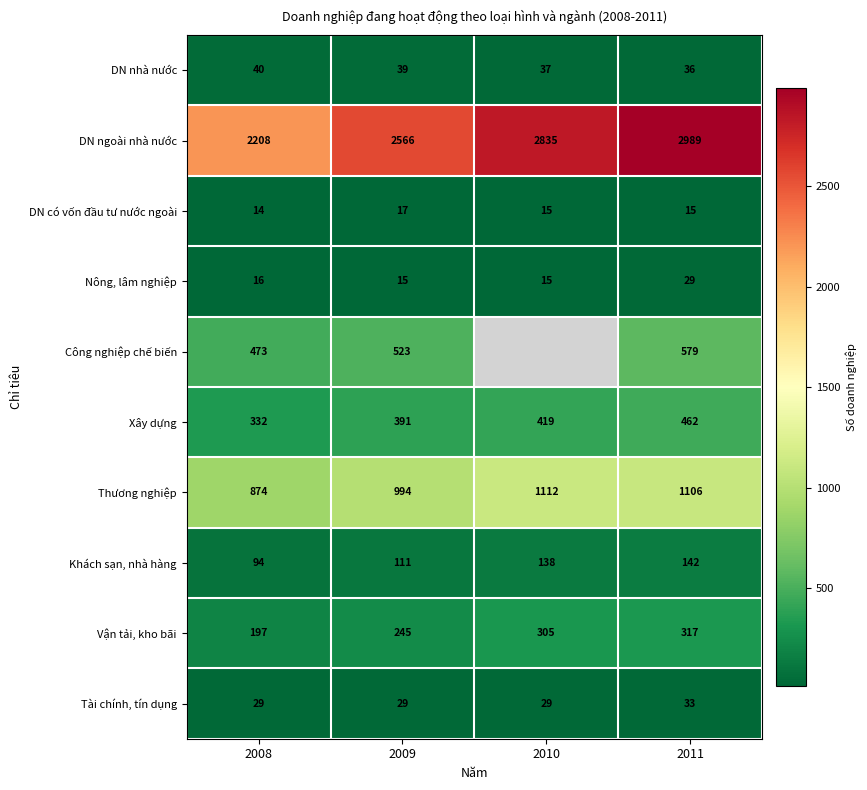

Which category has the highest value in the Thương nghiệp series?

2010